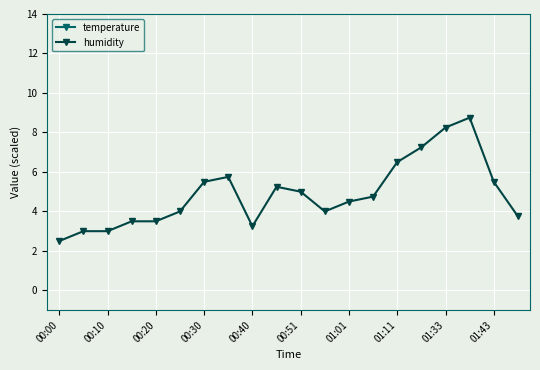

Which series has the largest range (max minus min)?

humidity